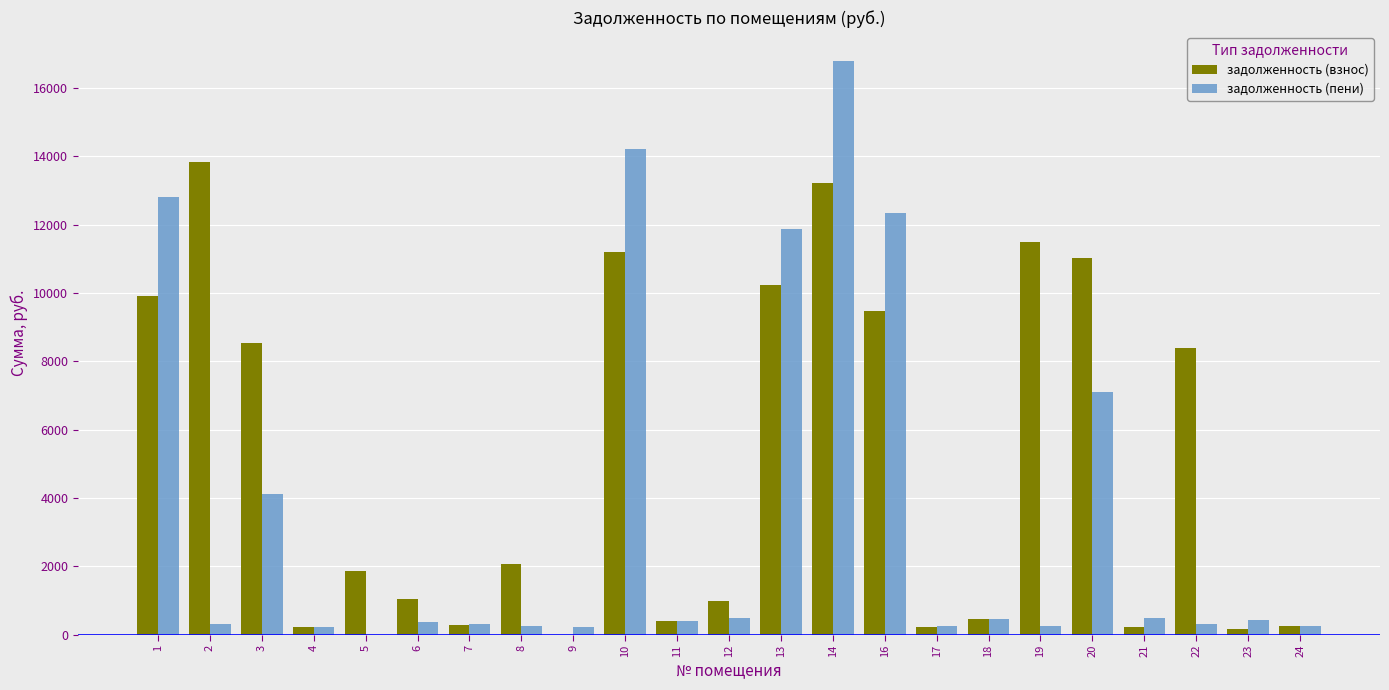

Which series has the largest total across all categories?

задолженность (взнос)